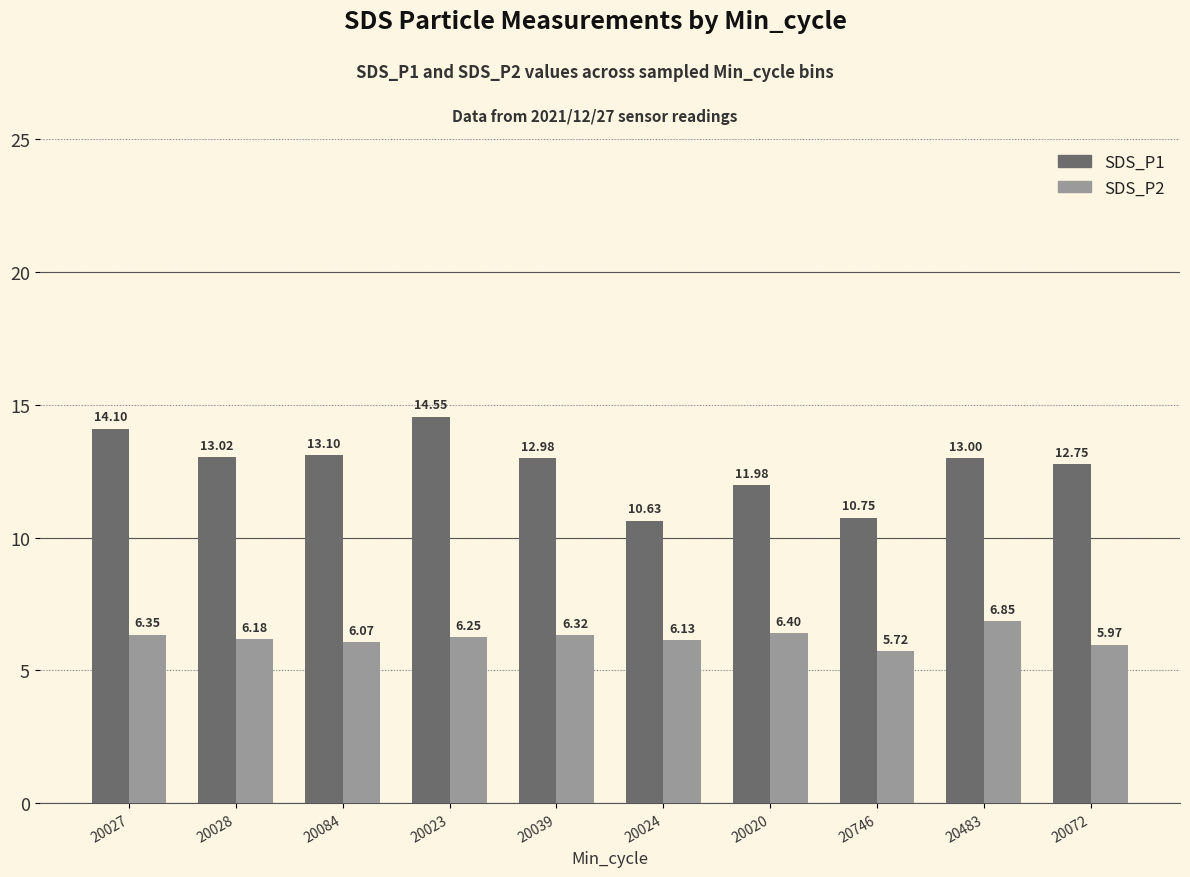

How many bars are there in total?

20